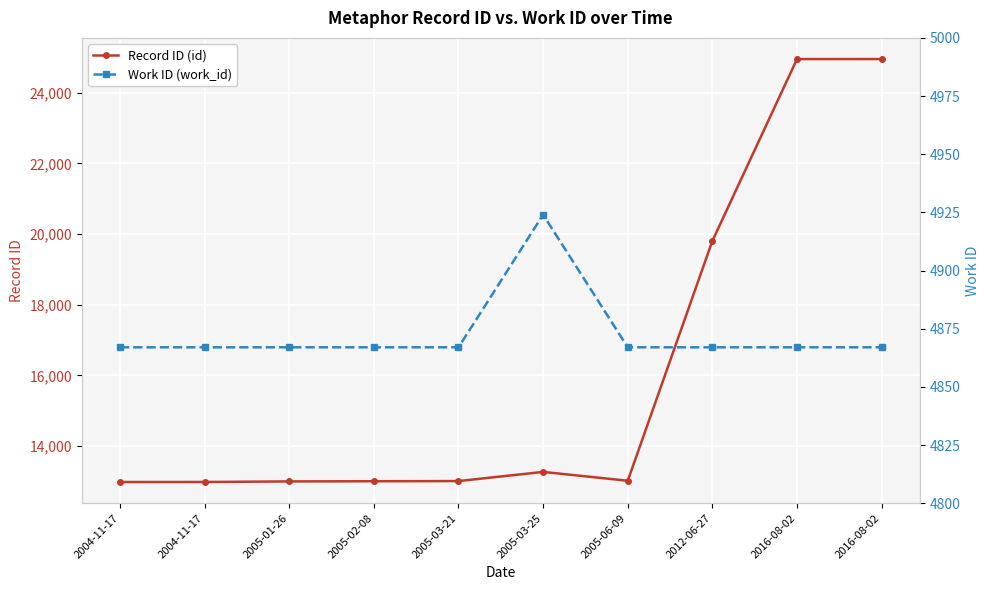

What is the difference between the maximum and minimum values in the Work ID (work_id) series?

57